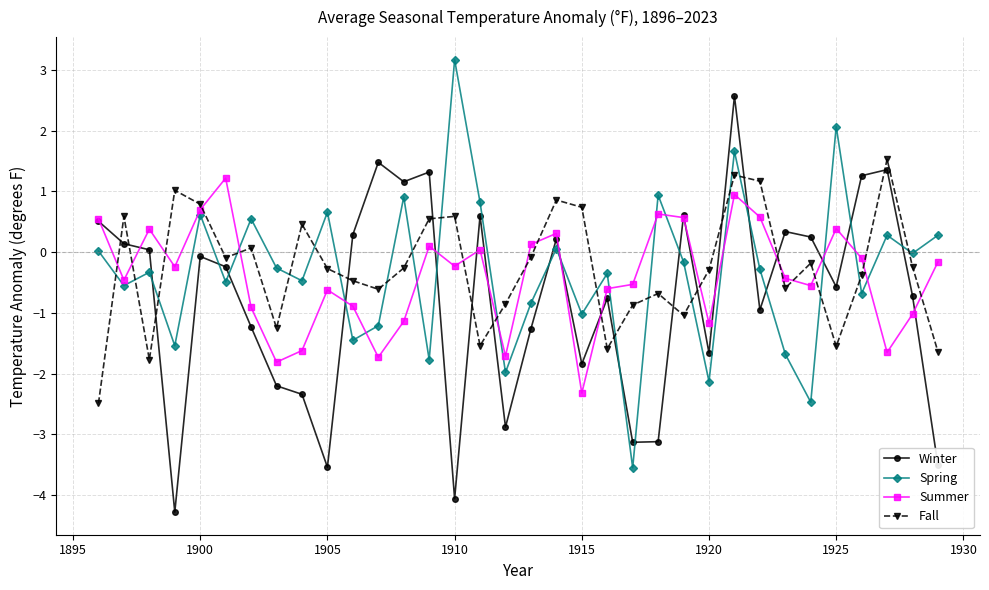

What is the value of the Fall point at the 23rd from the left?

-0.7